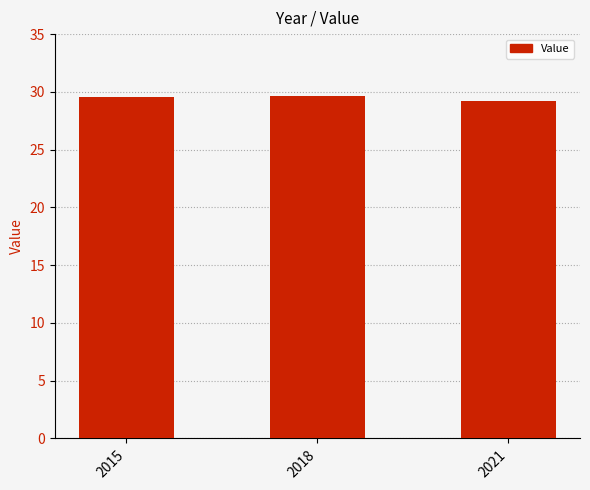

Approximately how many times larger is the value at 2015 compared to 2021?

1.0